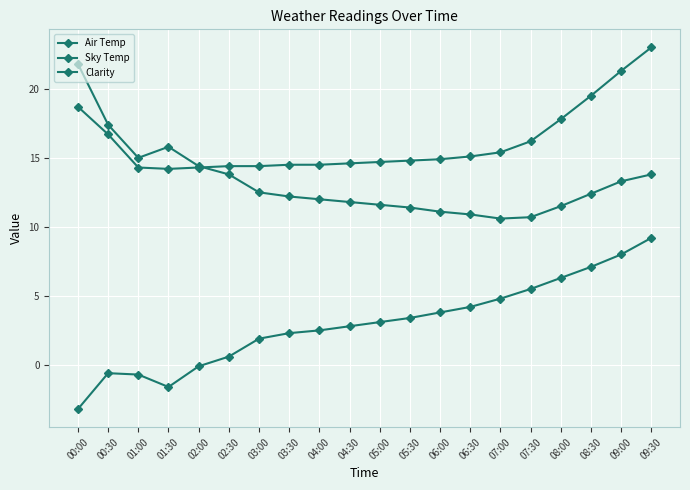

What is the total value across all series at 08:00?

35.6